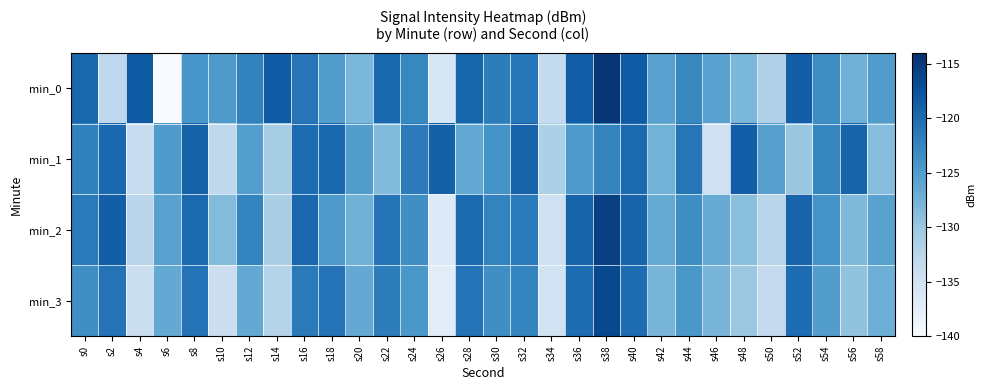

What is the total value across all series at s2?

-492.0